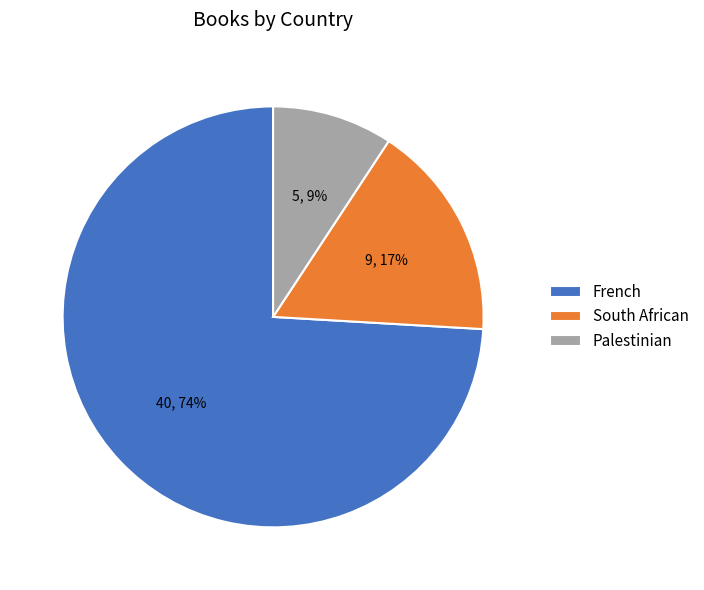

To the nearest percent, what is the average slice percentage?

33%